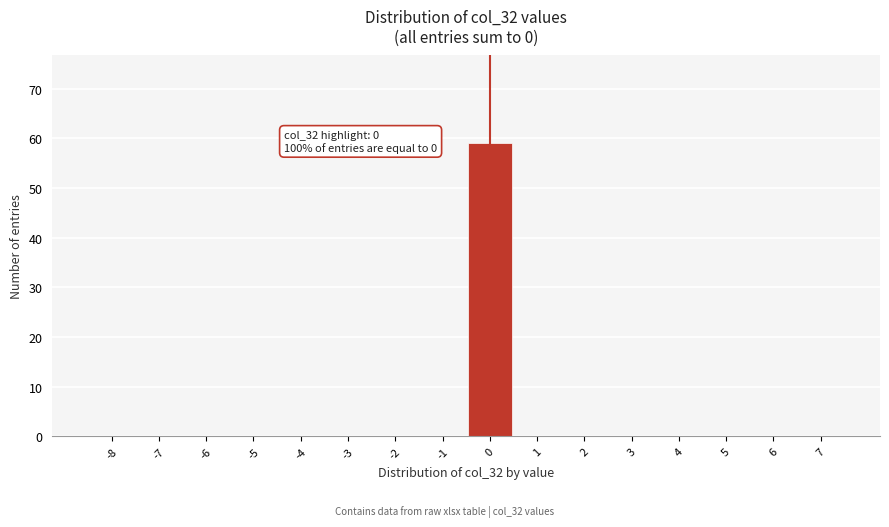

Reading right to left, what are all the values shown in this chart?

7=0	6=0	5=0	4=0	3=0	2=0	1=0	0=59	-1=0	-2=0	-3=0	-4=0	-5=0	-6=0	-7=0	-8=0